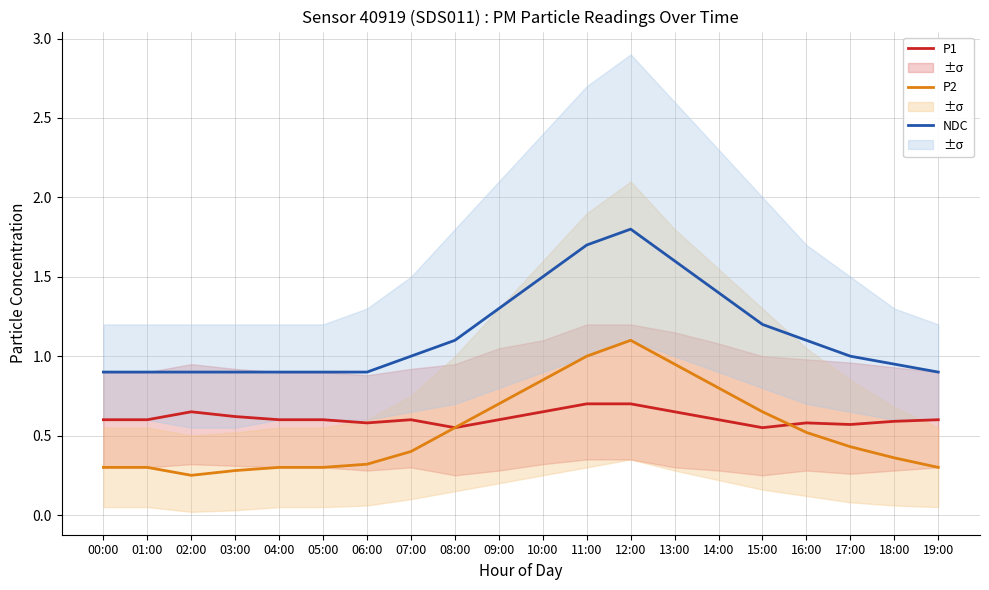

What are all the series names shown in the legend?

NDC, P2, P1